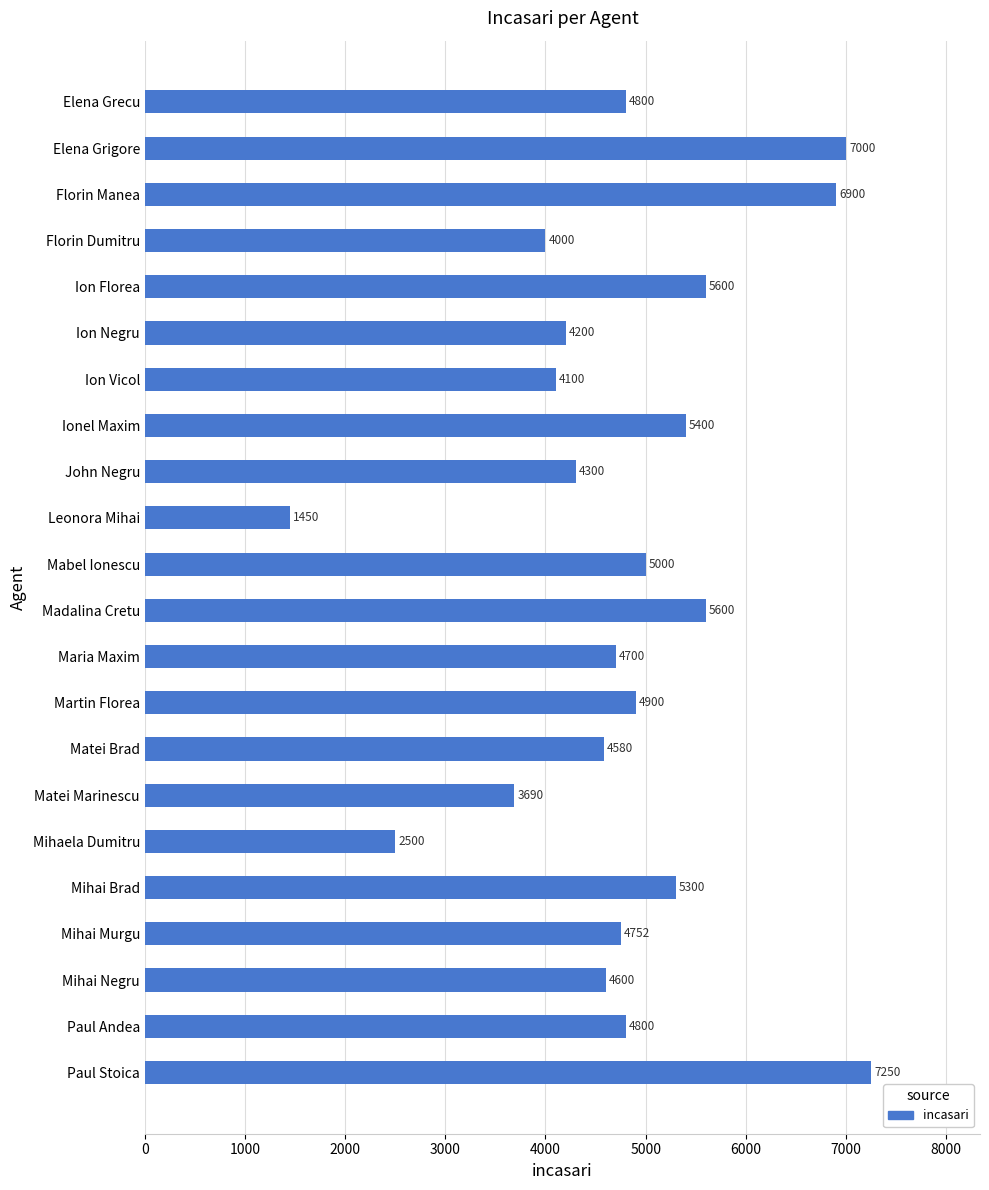

Reading top to bottom, extract all data points from this chart.

Elena Grecu=4800	Elena Grigore=7000	Florin Manea=6900	Florin Dumitru=4000	Ion Florea=5600	Ion Negru=4200	Ion Vicol=4100	Ionel Maxim=5400	John Negru=4300	Leonora Mihai=1450	Mabel Ionescu=5000	Madalina Cretu=5600	Maria Maxim=4700	Martin Florea=4900	Matei Brad=4580	Matei Marinescu=3690	Mihaela Dumitru=2500	Mihai Brad=5300	Mihai Murgu=4752	Mihai Negru=4600	Paul Andea=4800	Paul Stoica=7250